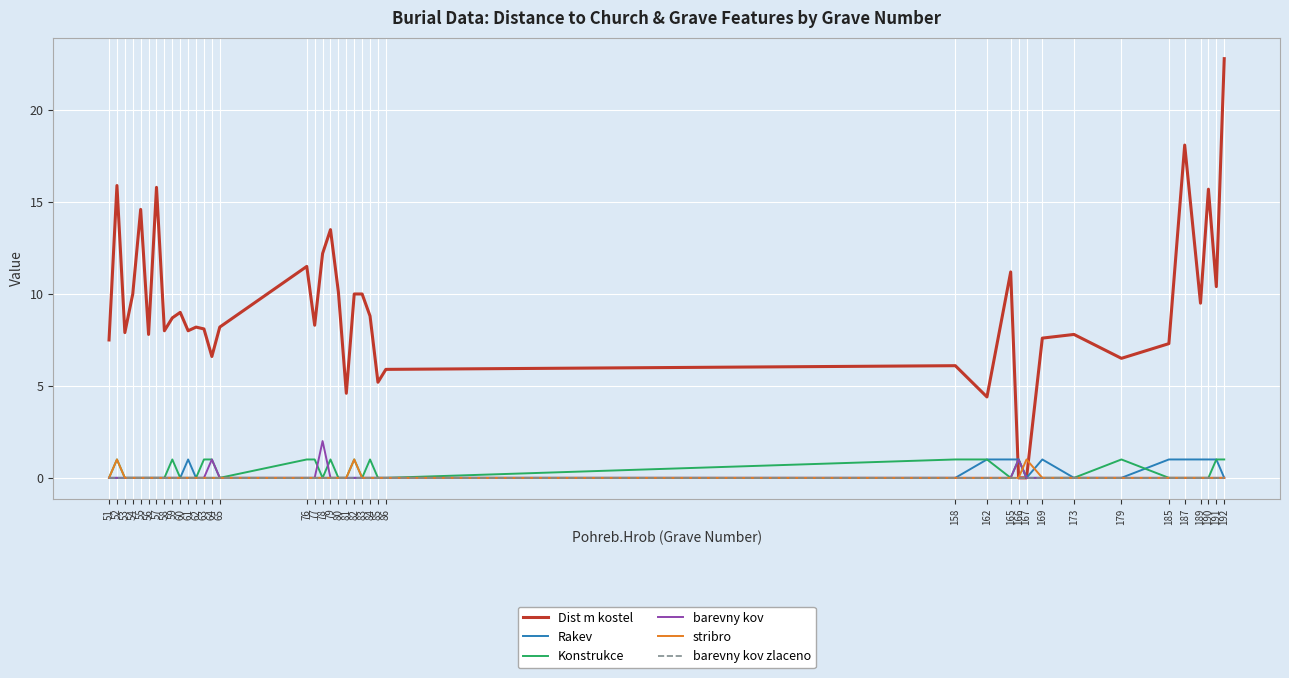

The barevny kov series shows -0.9 at 76. True or false?

False